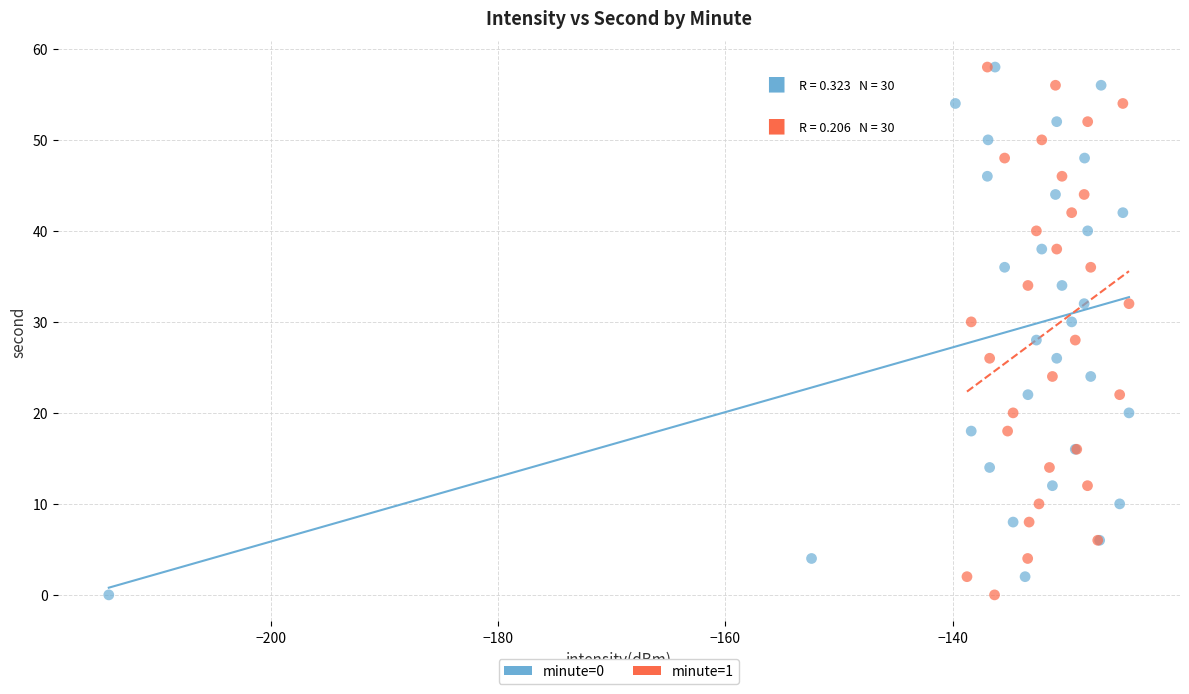

What are all the series names shown in the legend?

minute=0, minute=1